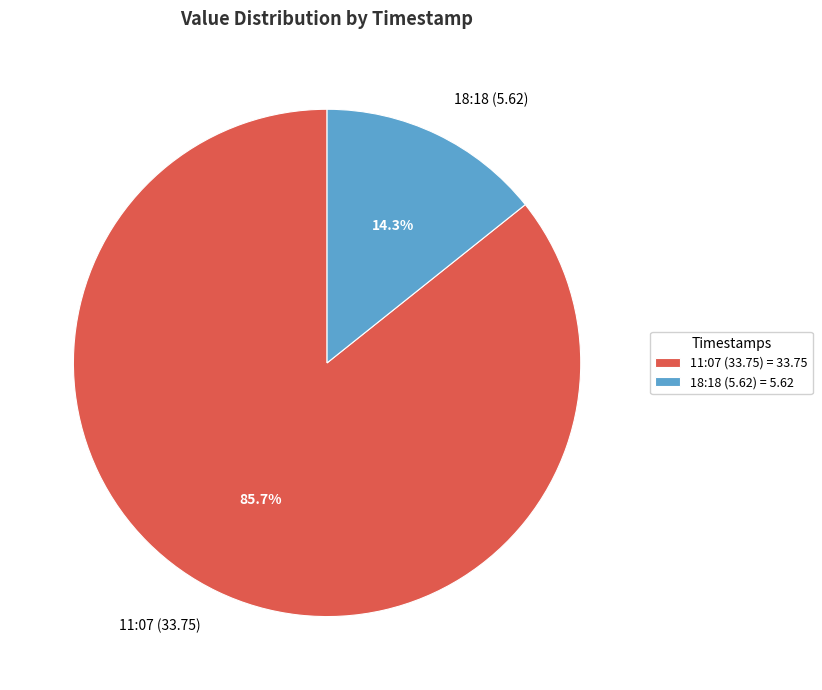

Does any single category account for the majority?

Yes